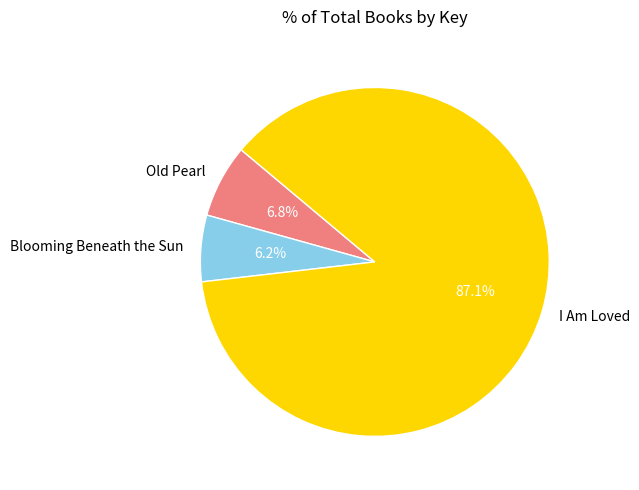

Count the number of slices in the pie.

3